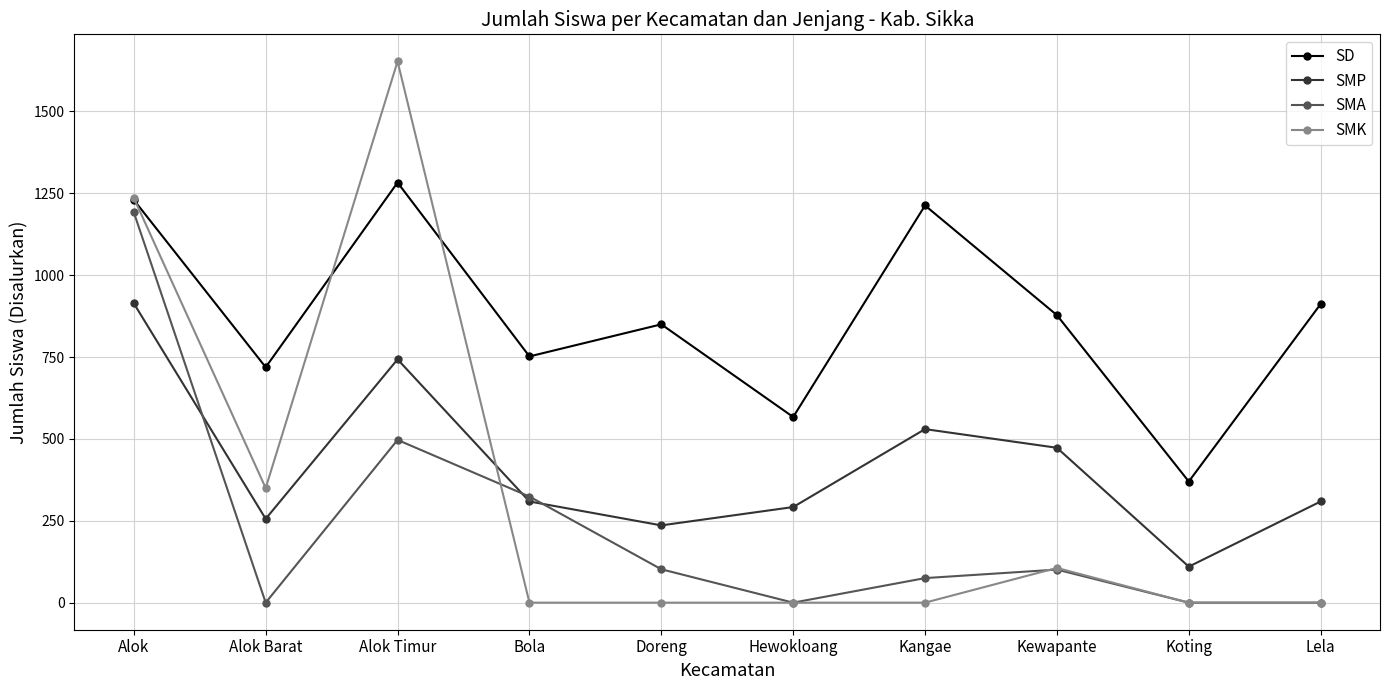

Between Bola and Hewokloang, which series saw the biggest shift?

SMA